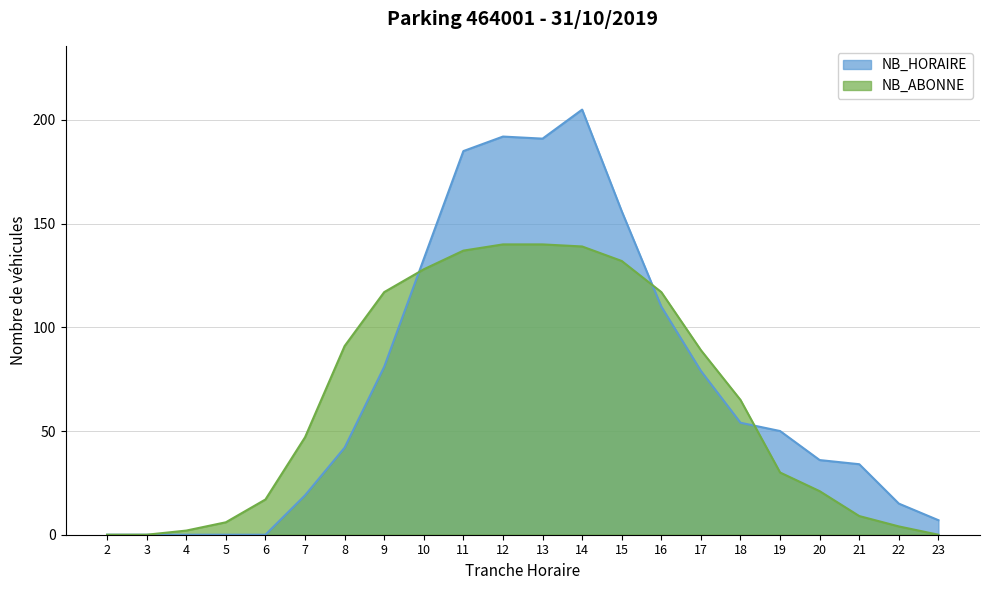

How many times do NB_HORAIRE and NB_ABONNE cross each other?

3